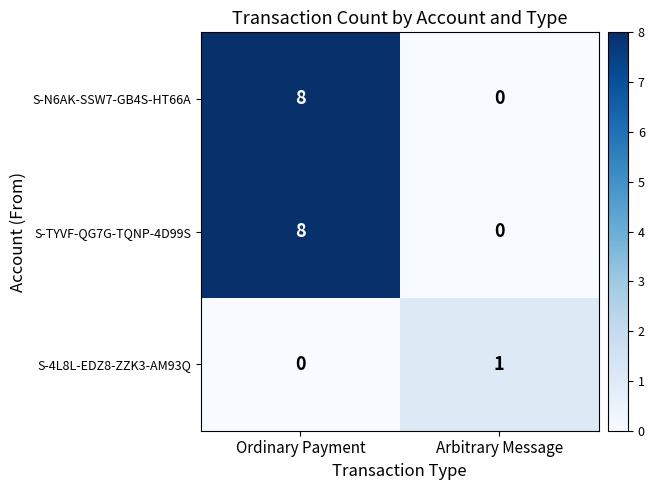

Rank the categories by S-TYVF-QG7G-TQNP-4D99S value from lowest to highest.

Arbitrary Message, Ordinary Payment